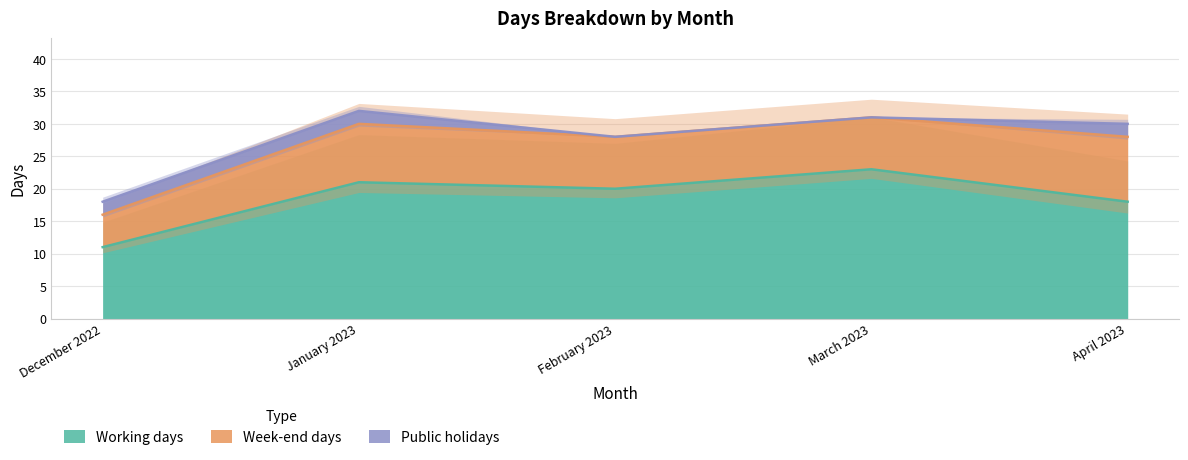

The value of Week-end days at April 2023 is 10. True or false?

True